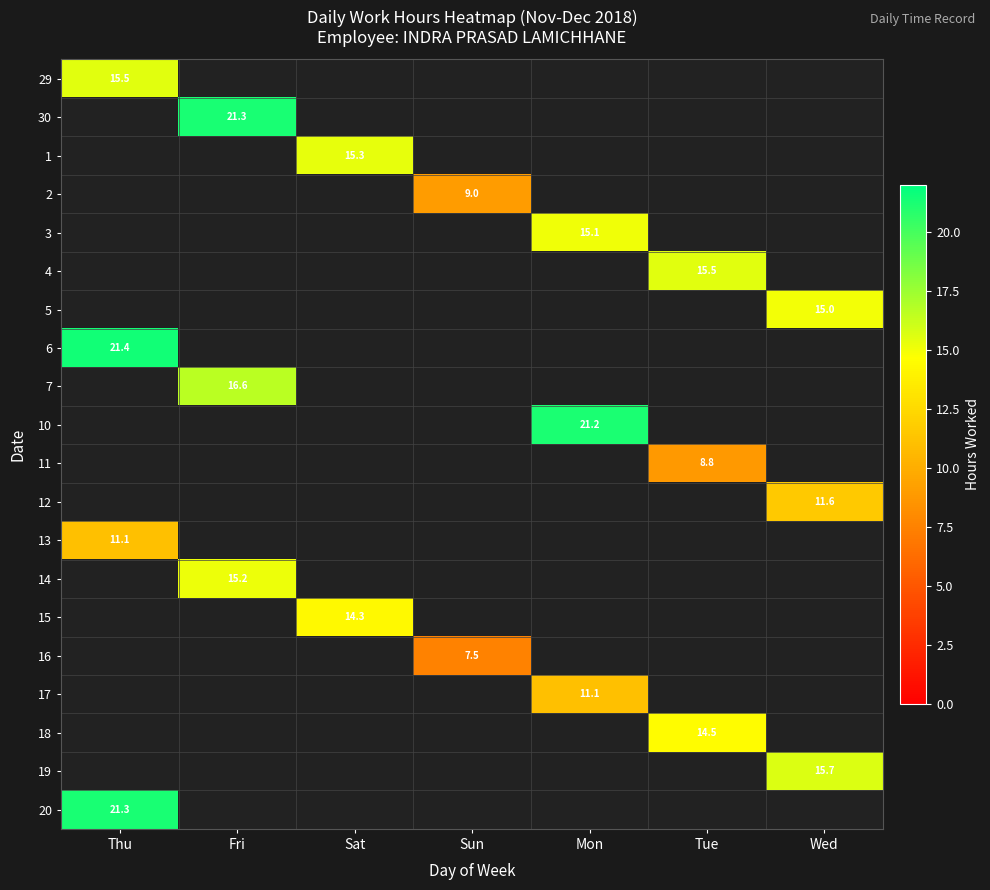

What is the greatest value displayed?

21.4